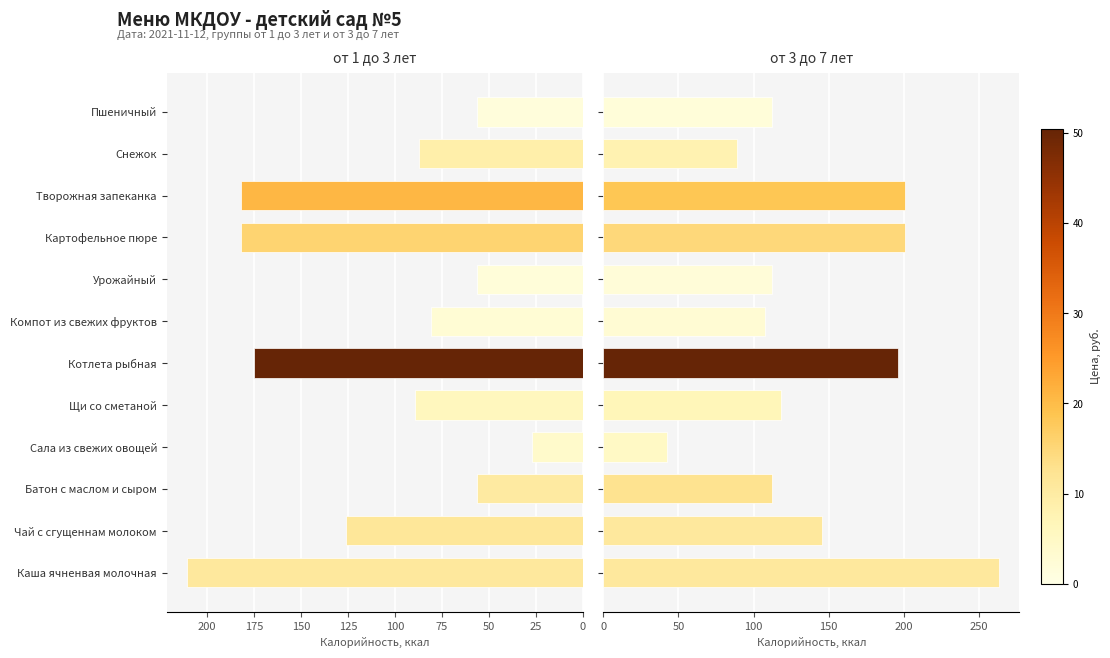

What is the lowest value of the от 1 до 3 лет series?

26.7